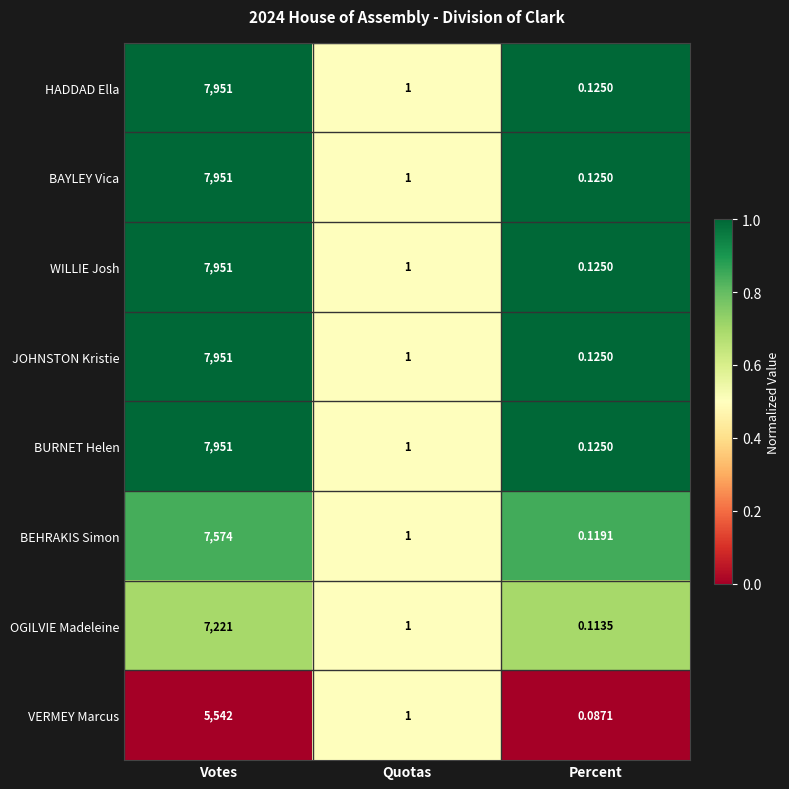

Rank the categories by VERMEY Marcus value from lowest to highest.

Percent, Quotas, Votes